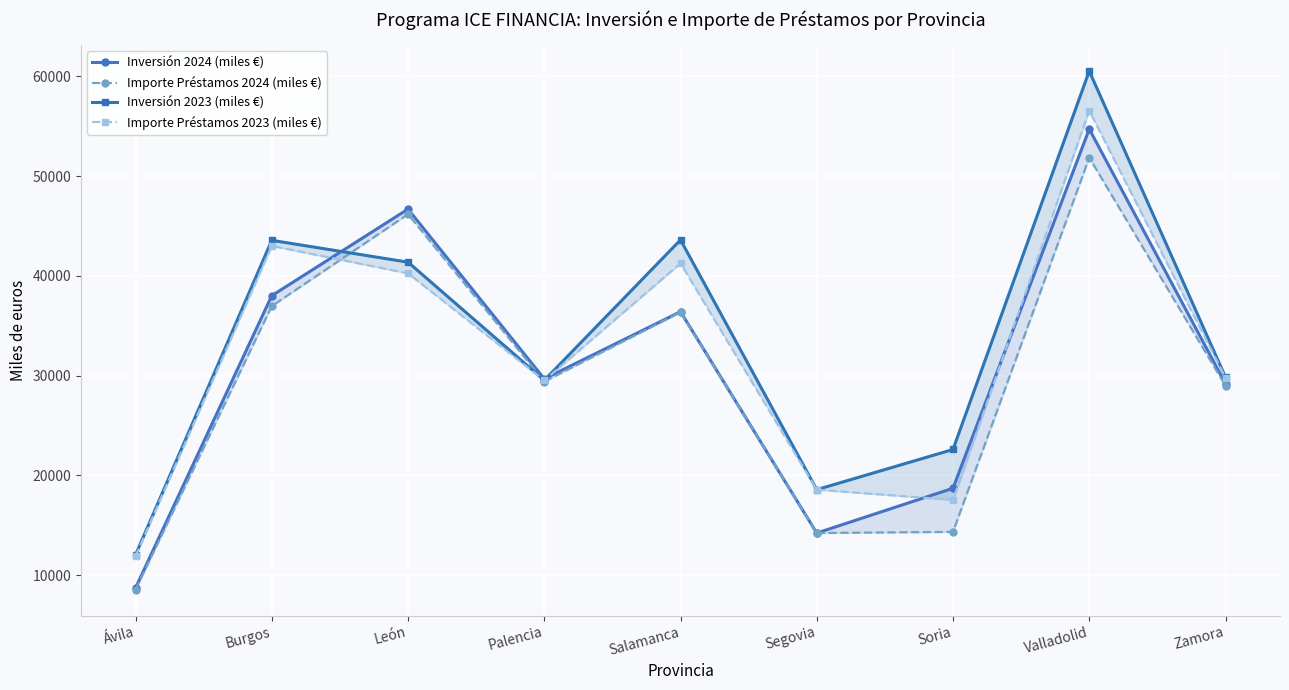

How many times do Inversión 2024 (miles €) and Inversión 2023 (miles €) cross each other?

2